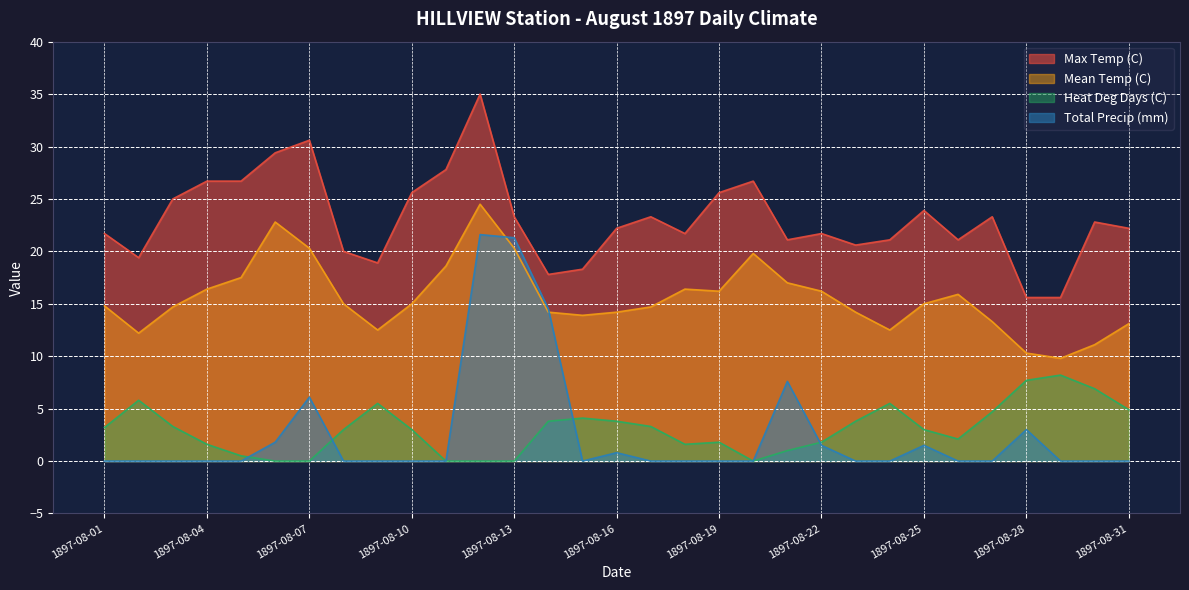

What is the maximum value for Max Temp (C)?

35.0